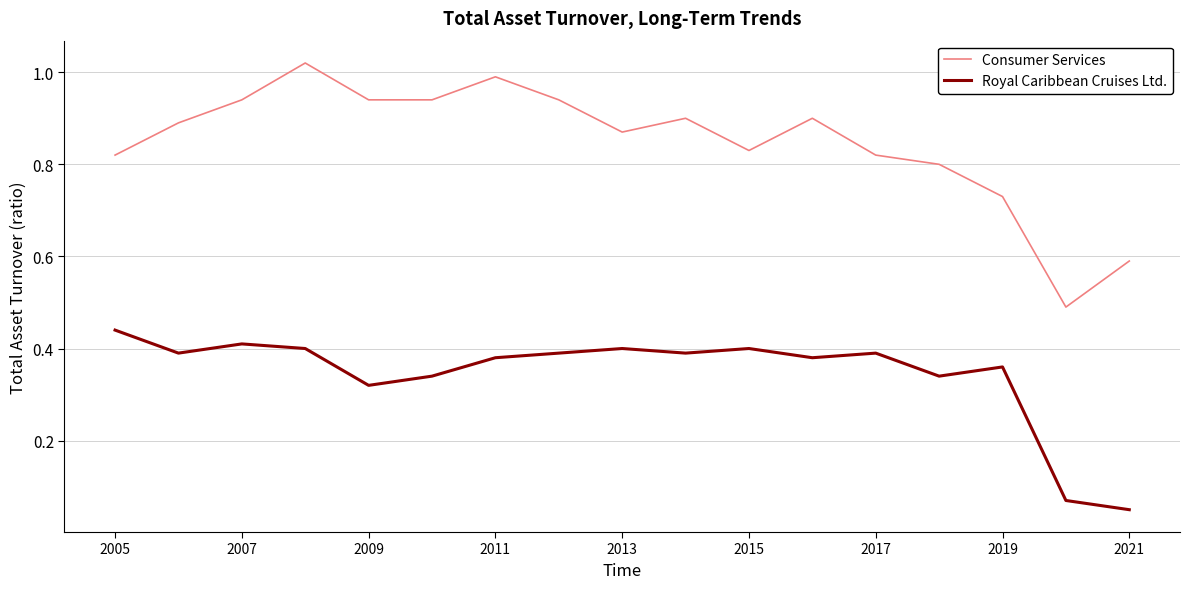

True or false: Consumer Services has more than 2 interior local peaks.

True